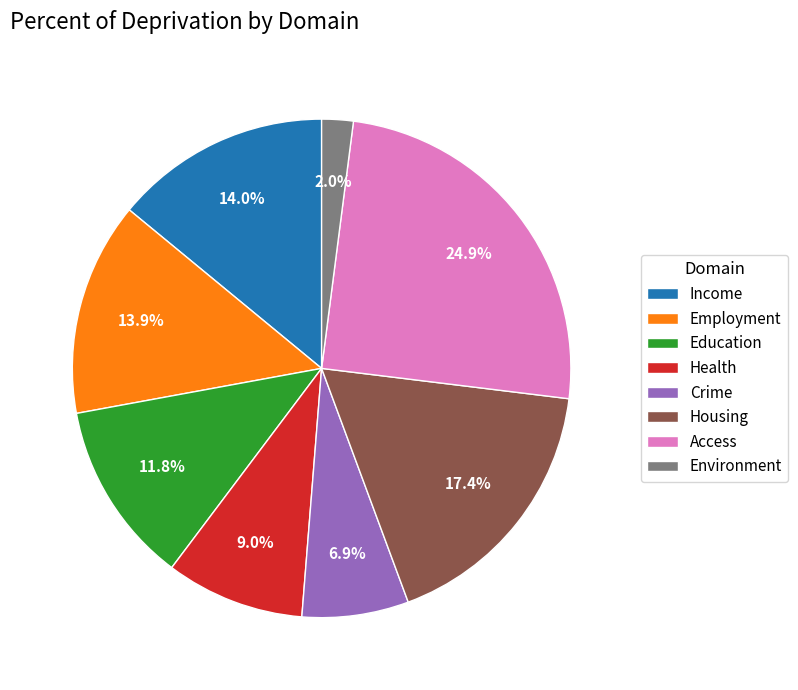

Does Housing represent more than half of the total?

No